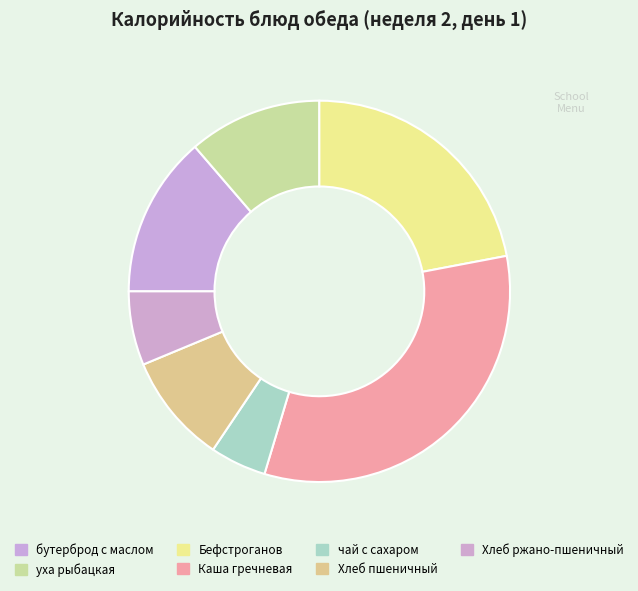

What is the largest slice in the pie chart?

Каша гречневая